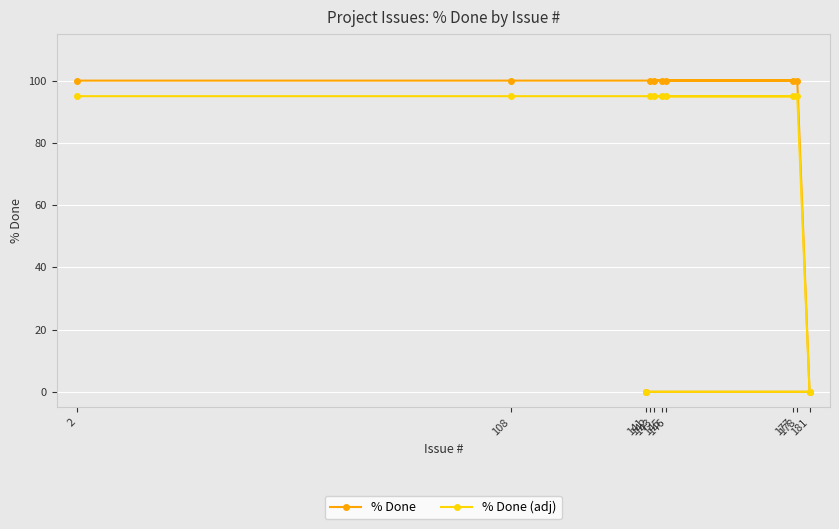

What is the difference between the second highest and minimum values in the % Done series?

100